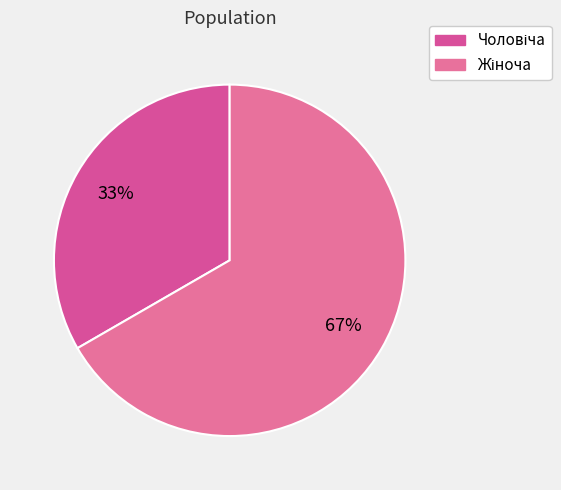

Is the sum of Жіноча and Чоловіча greater than half?

Yes